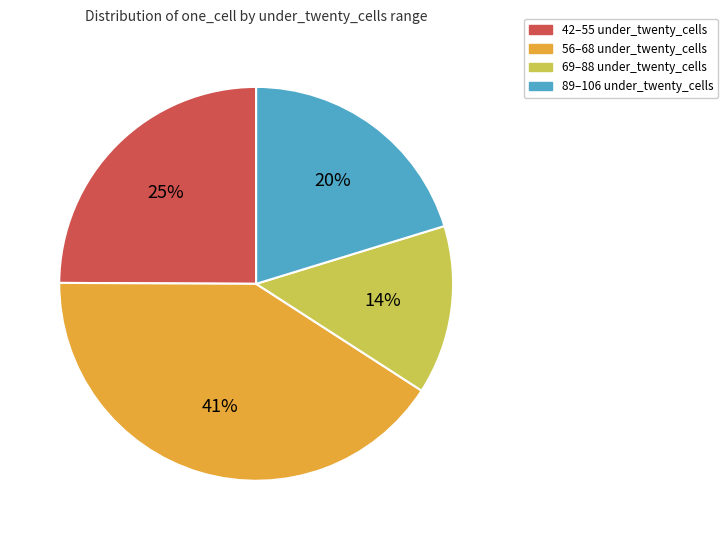

To the nearest percent, what is the difference between the largest and smallest slice percentages?

27%